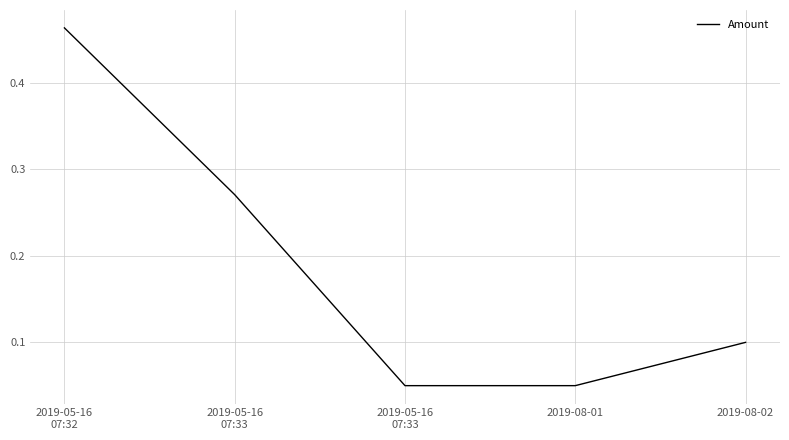

How many lines are shown in the chart?

1